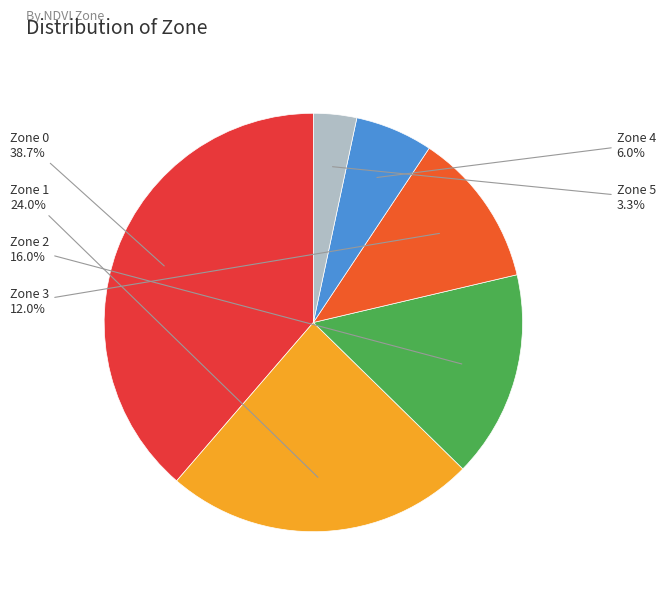

Is there any slice that represents more than half of the pie?

No